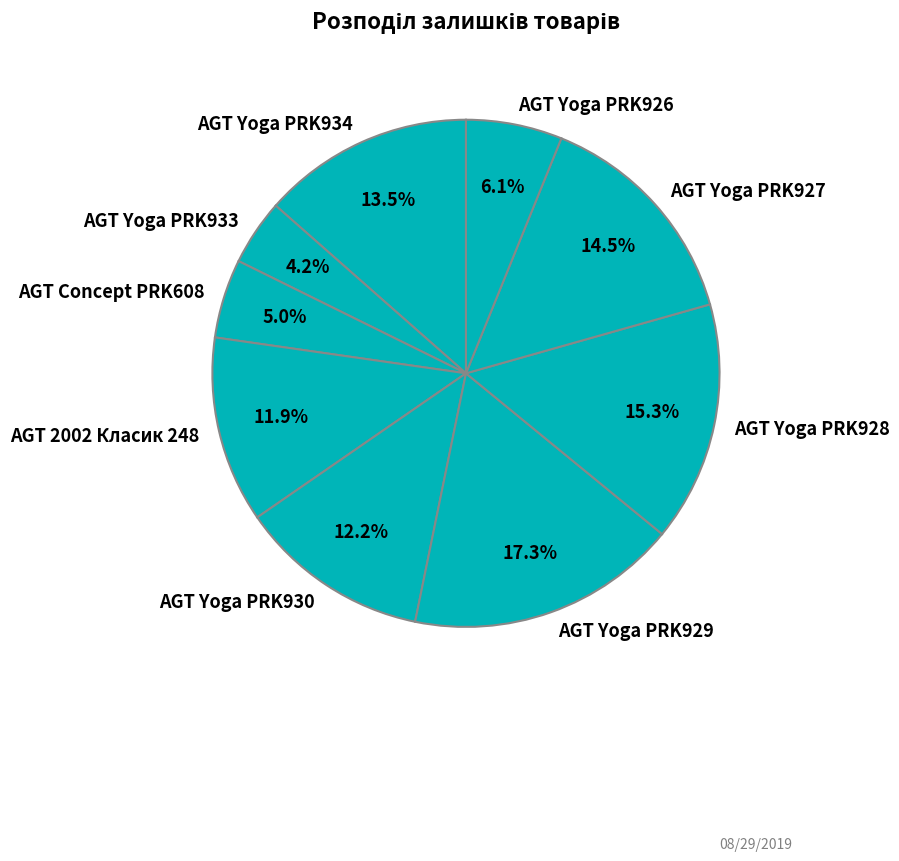

What is the smallest slice in the pie chart?

AGT Yoga PRK933